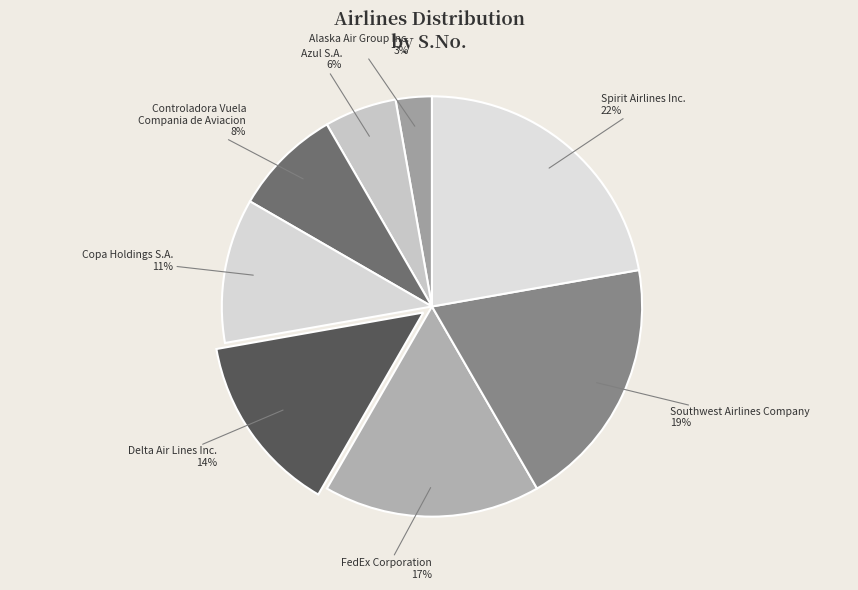

True or false: Southwest Airlines Company accounts for 19% of the total.

True